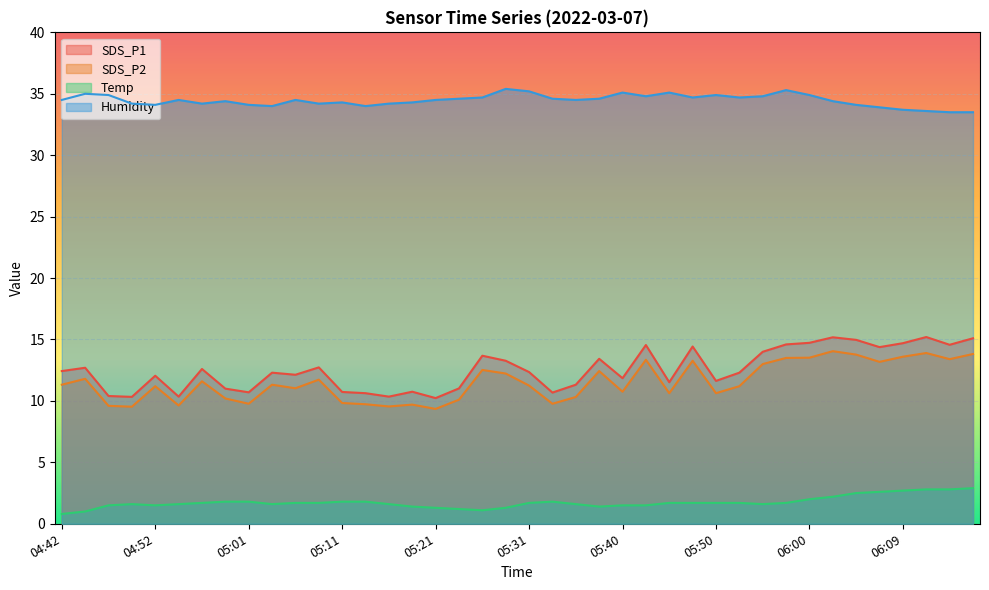

How many interior local peaks does the Humidity series have?

10